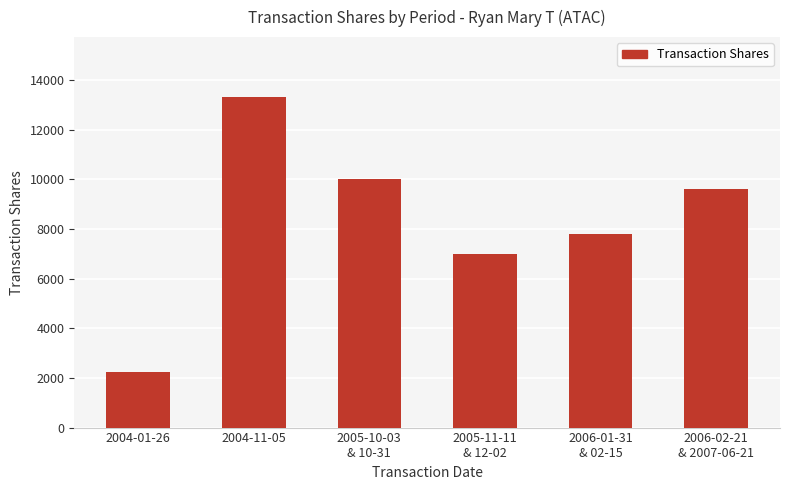

Between 2006-02-21
& 2007-06-21 and 2005-10-03
& 10-31, which is larger?

2005-10-03
& 10-31